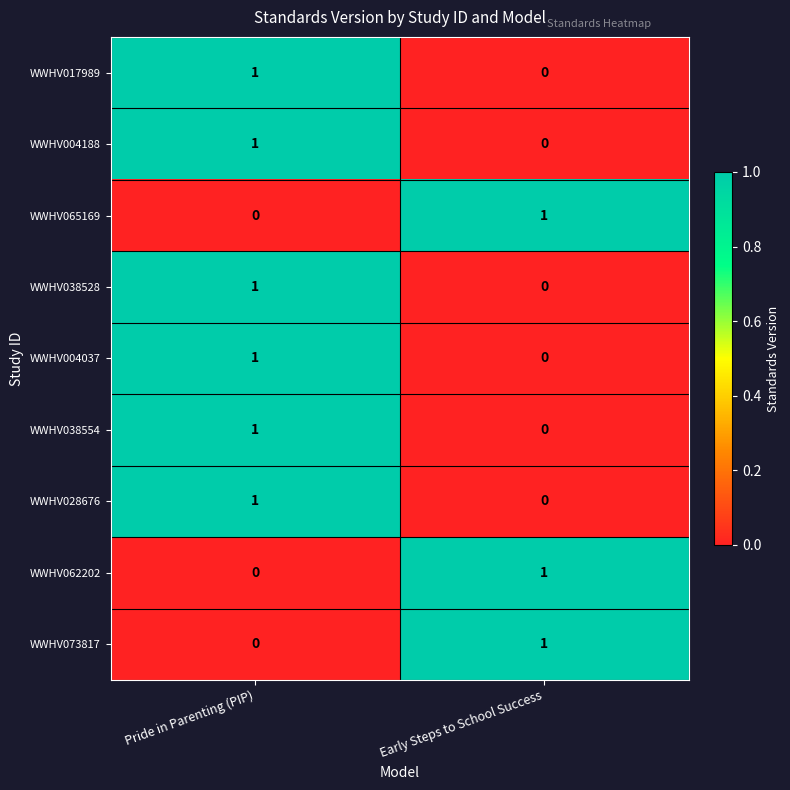

How many distinct data groups are displayed?

9